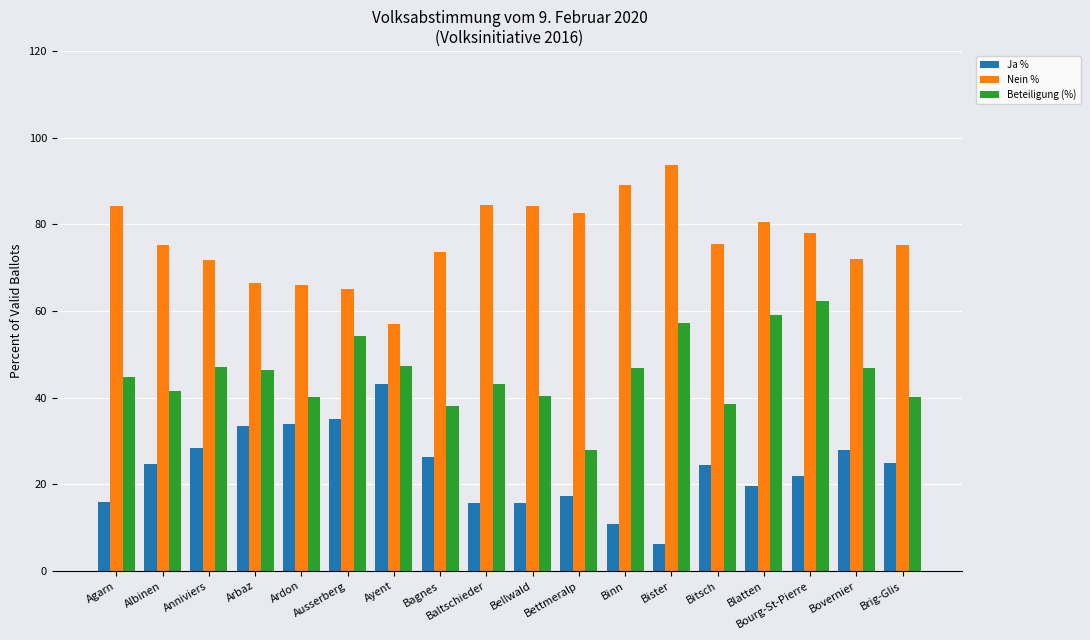

What is the difference between the maximum and minimum values in the Beteiligung (%) series?

34.5